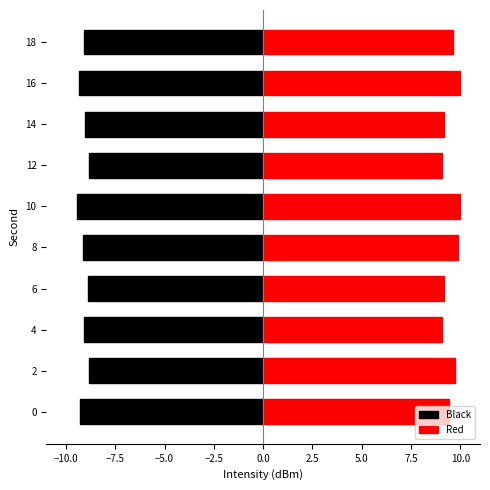

True or false: Red has a value of 5.3 at 16.

False